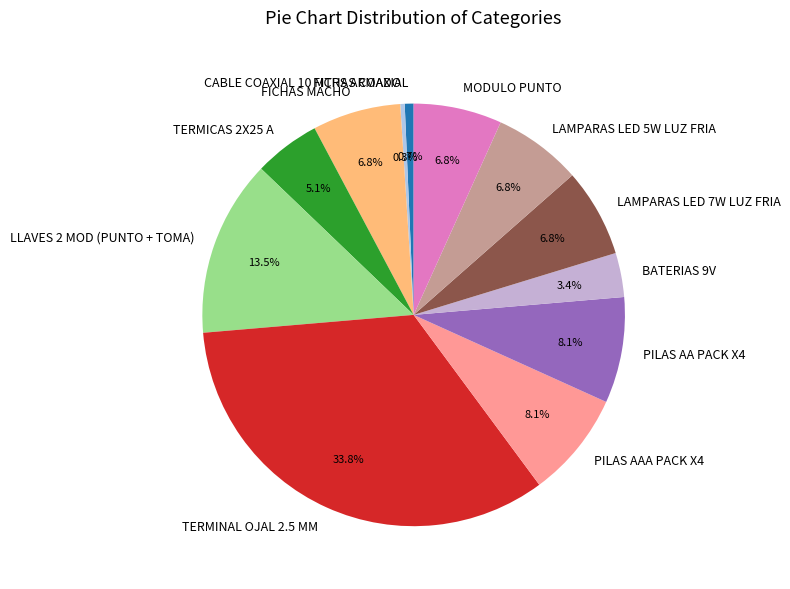

Count the number of slices in the pie.

12